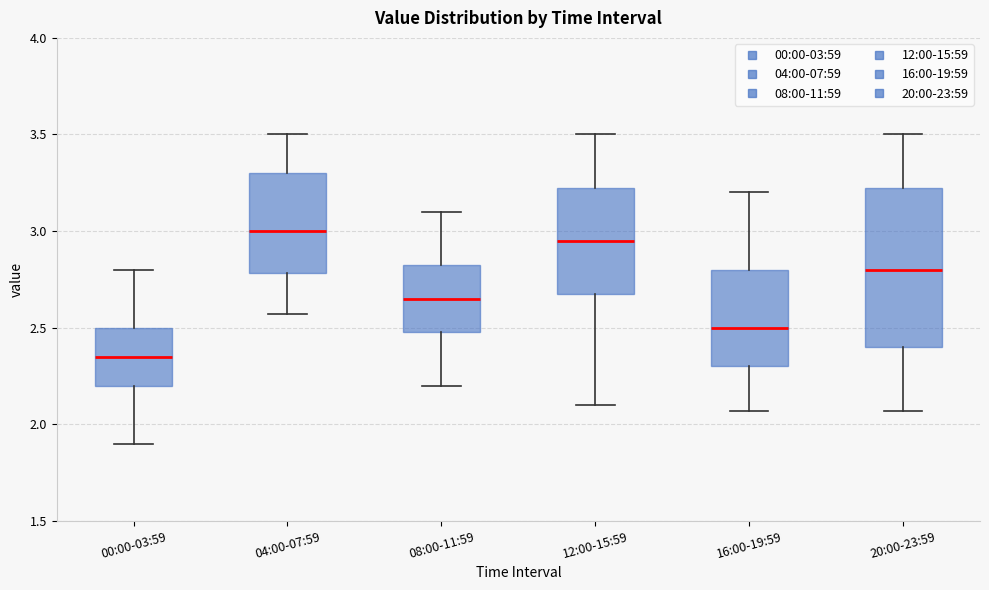

Where does the upper whisker of the box for 00:00-03:59 end on the y-axis? The values are not printed on the chart, so give them approximately, as read against the axis.

2.80